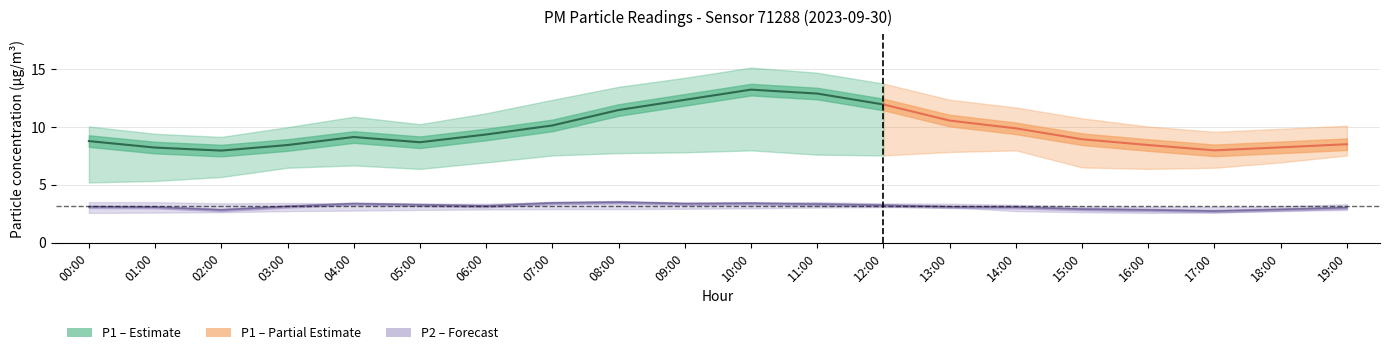

Reading left to right, transcribe all the data shown in this chart.

P1: 00:00=8.8	01:00=8.2	02:00=8.0	03:00=8.4	04:00=9.1	05:00=8.7	06:00=9.3	07:00=10.1	08:00=11.4	09:00=12.3	10:00=13.2	11:00=12.9	12:00=11.9	13:00=10.5	14:00=9.9	15:00=8.9	16:00=8.4	17:00=8.0	18:00=8.2	19:00=8.5
P1_upper: 00:00=10.0	01:00=9.4	02:00=9.1	03:00=10.0	04:00=10.9	05:00=10.2	06:00=11.2	07:00=12.3	08:00=13.4	09:00=14.2	10:00=15.1	11:00=14.7	12:00=13.7	13:00=12.3	14:00=11.7	15:00=10.7	16:00=10.0	17:00=9.6	18:00=9.8	19:00=10.1
P1_lower: 00:00=5.2	01:00=5.3	02:00=5.7	03:00=6.5	04:00=6.7	05:00=6.4	06:00=6.9	07:00=7.5	08:00=7.7	09:00=7.8	10:00=8.0	11:00=7.6	12:00=7.5	13:00=7.8	14:00=8.0	15:00=6.5	16:00=6.4	17:00=6.5	18:00=6.9	19:00=7.5
P2: 00:00=3.1	01:00=3.1	02:00=2.8	03:00=3.1	04:00=3.4	05:00=3.3	06:00=3.2	07:00=3.4	08:00=3.5	09:00=3.4	10:00=3.4	11:00=3.3	12:00=3.2	13:00=3.1	14:00=3.1	15:00=2.9	16:00=2.8	17:00=2.7	18:00=2.9	19:00=3.0
P2_upper: 00:00=3.5	01:00=3.5	02:00=3.4	03:00=3.4	04:00=3.4	05:00=3.4	06:00=3.4	07:00=3.5	08:00=3.5	09:00=3.4	10:00=3.4	11:00=3.5	12:00=3.4	13:00=3.4	14:00=3.3	15:00=3.1	16:00=3.1	17:00=3.1	18:00=3.1	19:00=3.3
P2_lower: 00:00=2.6	01:00=2.6	02:00=2.6	03:00=2.7	04:00=2.8	05:00=2.8	06:00=2.9	07:00=2.9	08:00=2.9	09:00=2.9	10:00=3.0	11:00=3.0	12:00=3.1	13:00=3.1	14:00=2.7	15:00=2.6	16:00=2.6	17:00=2.6	18:00=2.7	19:00=2.8